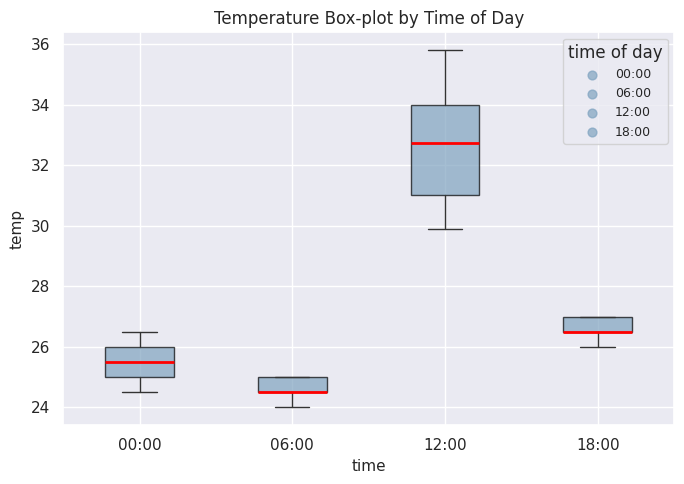

Where is the upper edge of the box for 18:00 on the y-axis? The values are not printed on the chart, so give them approximately, as read against the axis.

27.0